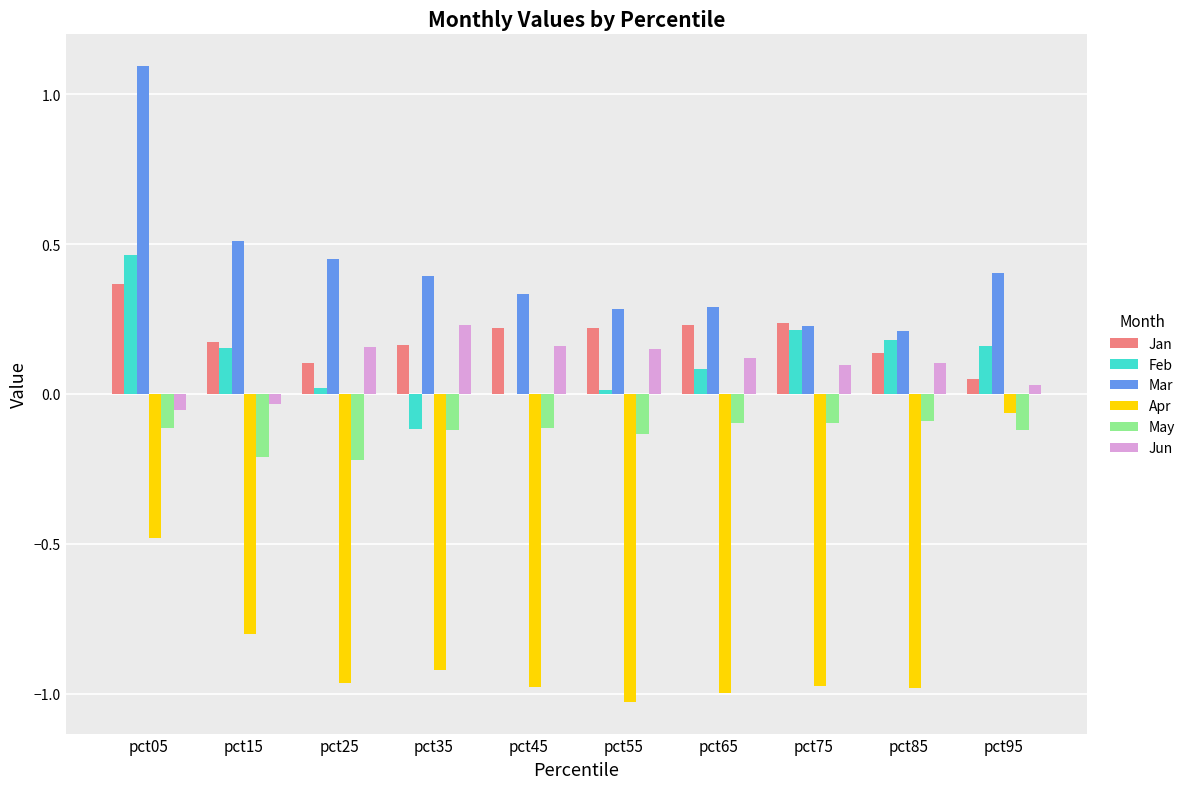

What are all the series names shown in the legend?

Jan, Feb, Mar, Apr, May, Jun